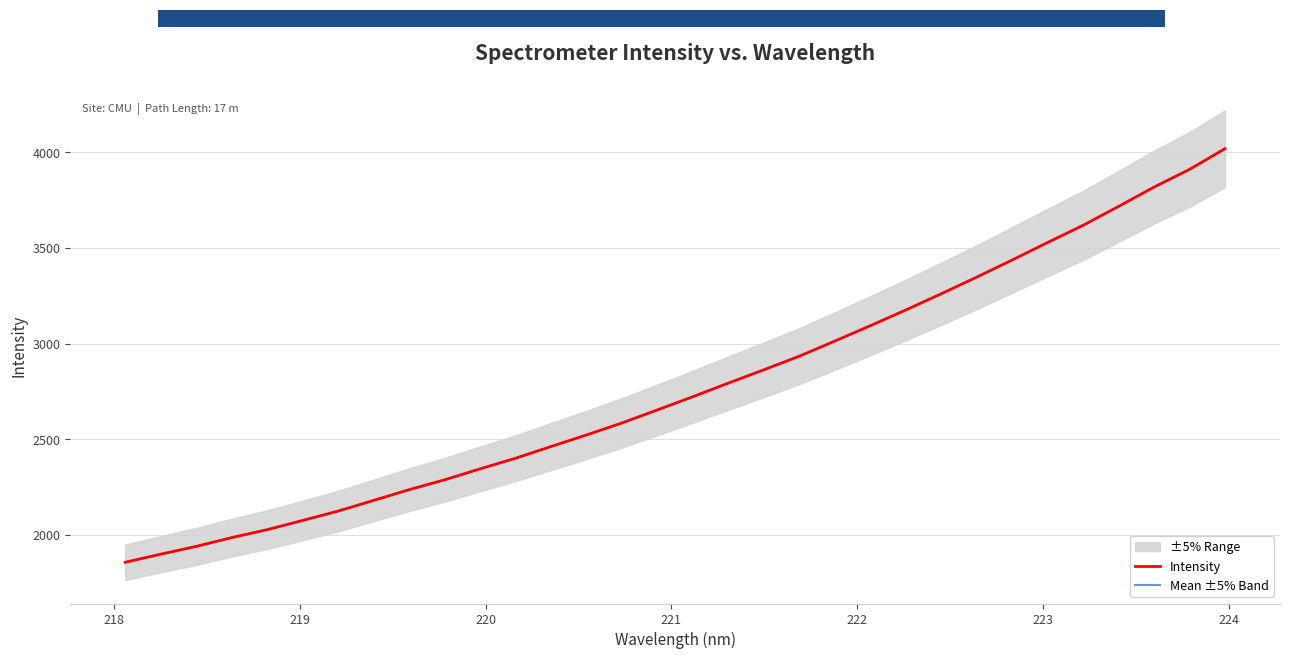

Reading left to right, transcribe all the data shown in this chart.

Intensity: 1855.3	1897.9	1938.6	1984.6	2026.2	2074.5	2123.6	2179.5	2235.7	2287.2	2344.8	2400.2	2461.7	2522.1	2585.1	2653.4	2722.6	2793.6	2863.3	2934.6	3013.6	3093.9	3176.2	3261.1	3348.1	3437.8	3529.2	3619.2	3718.0	3818.9	3911.4	4019.7
Mean ±5% Band: 1855.3	1897.9	1938.6	1984.6	2026.2	2074.5	2123.6	2179.5	2235.7	2287.2	2344.8	2400.2	2461.7	2522.1	2585.1	2653.4	2722.6	2793.6	2863.3	2934.6	3013.6	3093.9	3176.2	3261.1	3348.1	3437.8	3529.2	3619.2	3718.0	3818.9	3911.4	4019.7